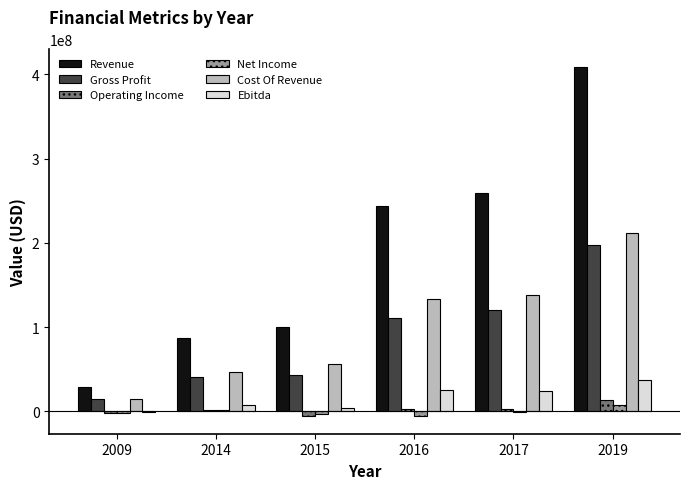

What is the sum of the Revenue values at 2009 and 2019?

438299054